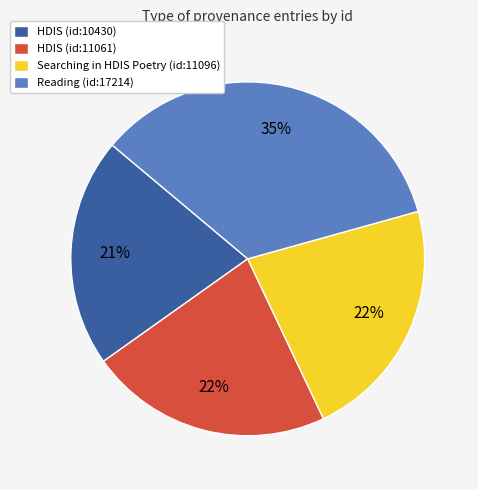

Between Searching in HDIS Poetry (id:11096) and Reading (id:17214), which is larger?

Reading (id:17214)